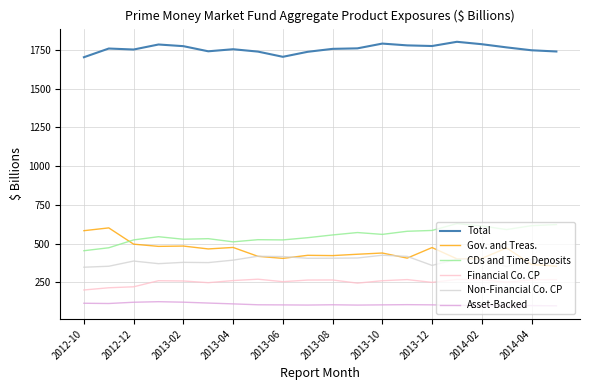

Which series ends up on top after the final intersection of Gov. and Treas. and CDs and Time Deposits?

CDs and Time Deposits